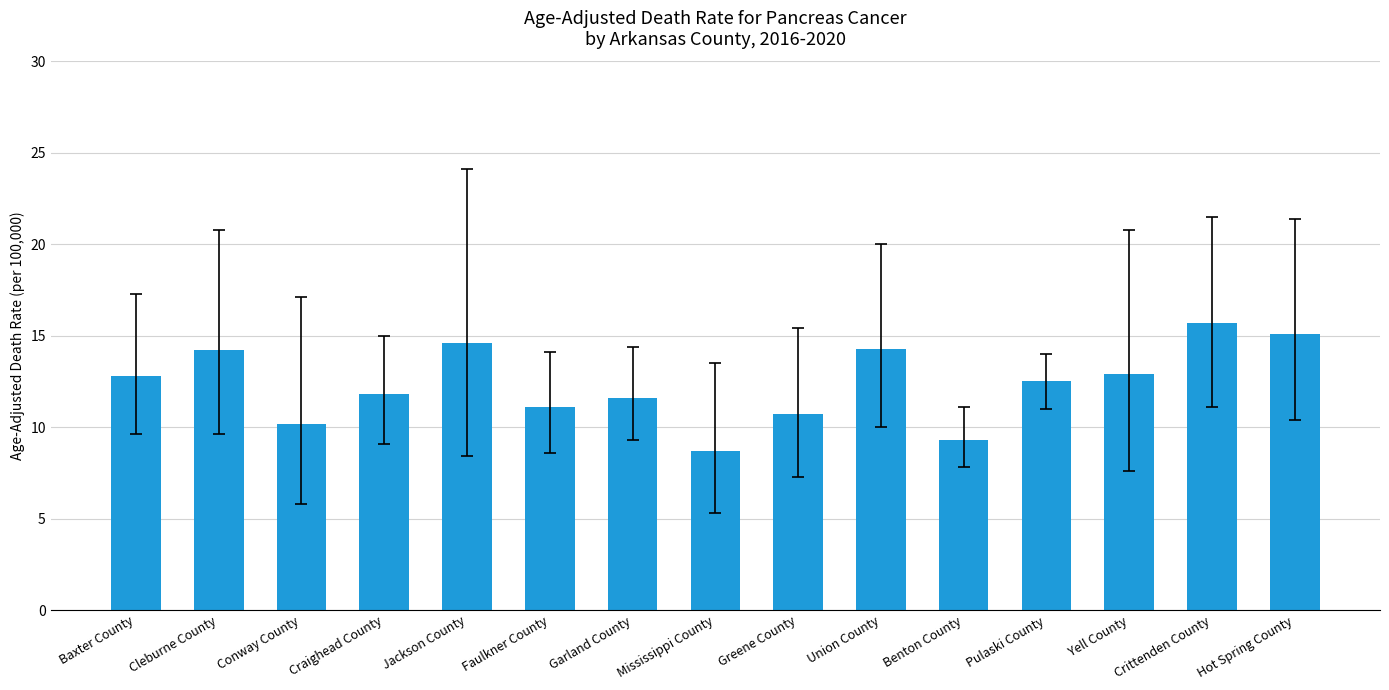

What is the difference between the values at Union County and Garland County?

2.7